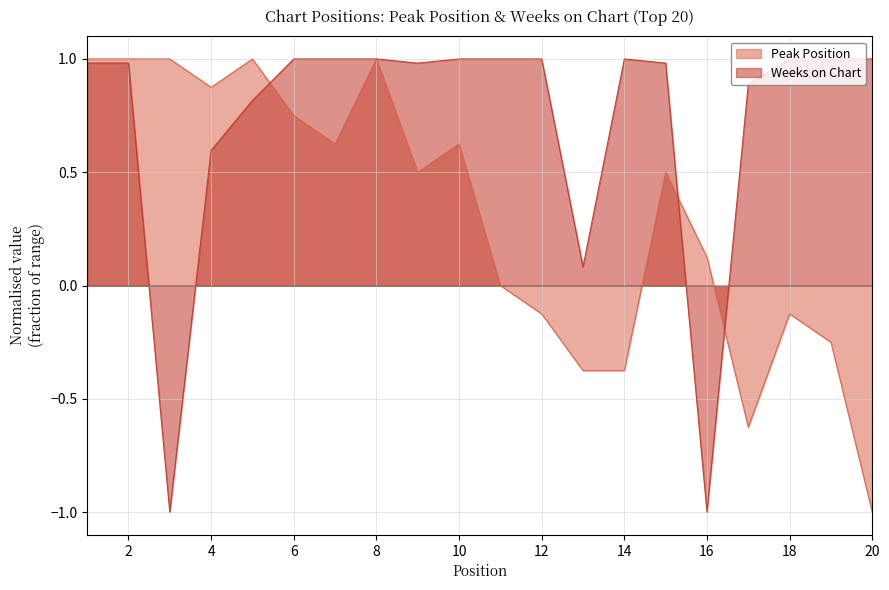

How many lines are shown in the chart?

2